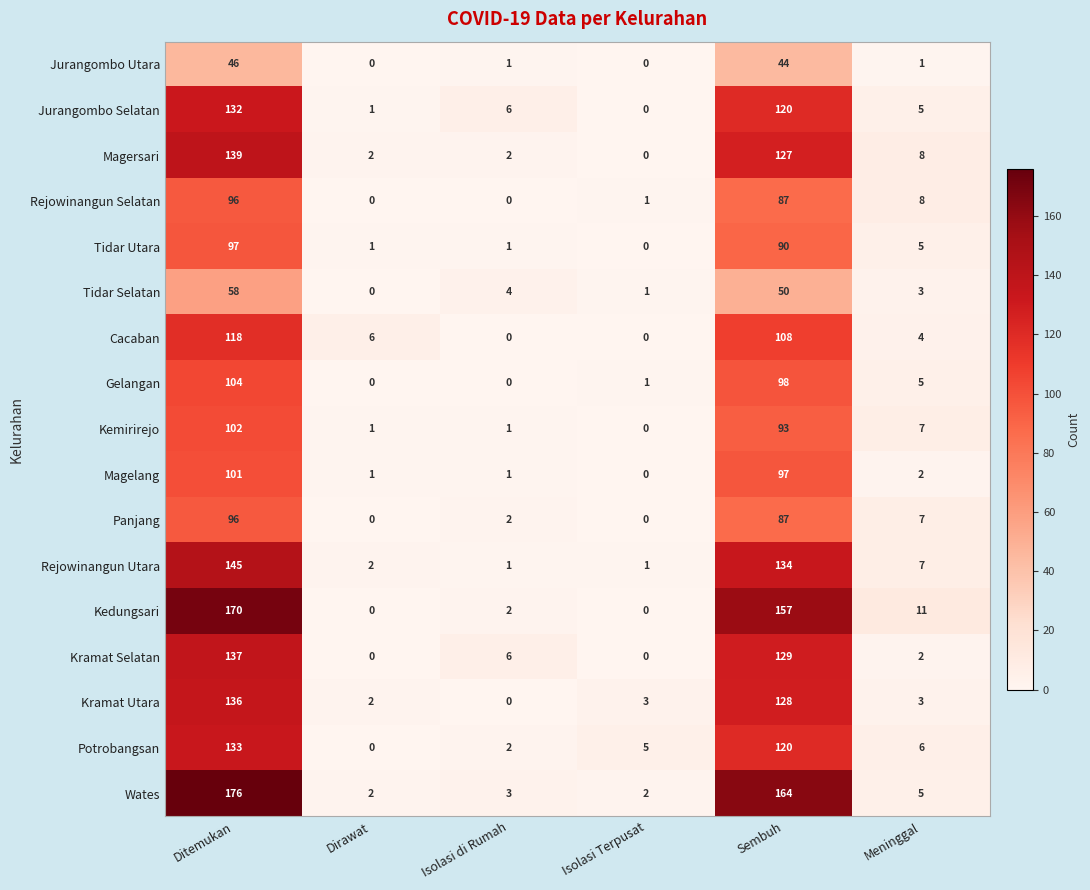

Which series changed the most between Sembuh and Meninggal?

Wates